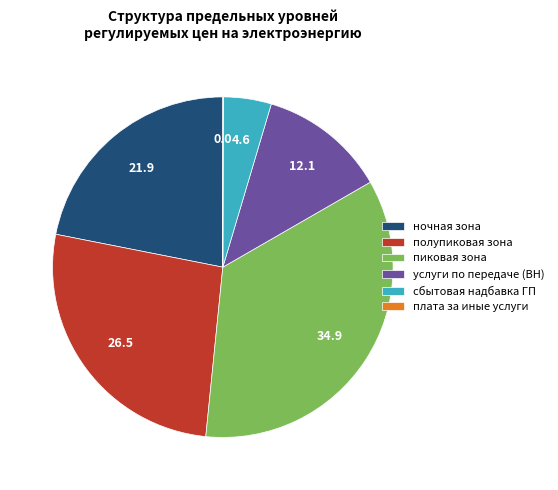

Is it true that ночная зона is 22% of the pie?

True